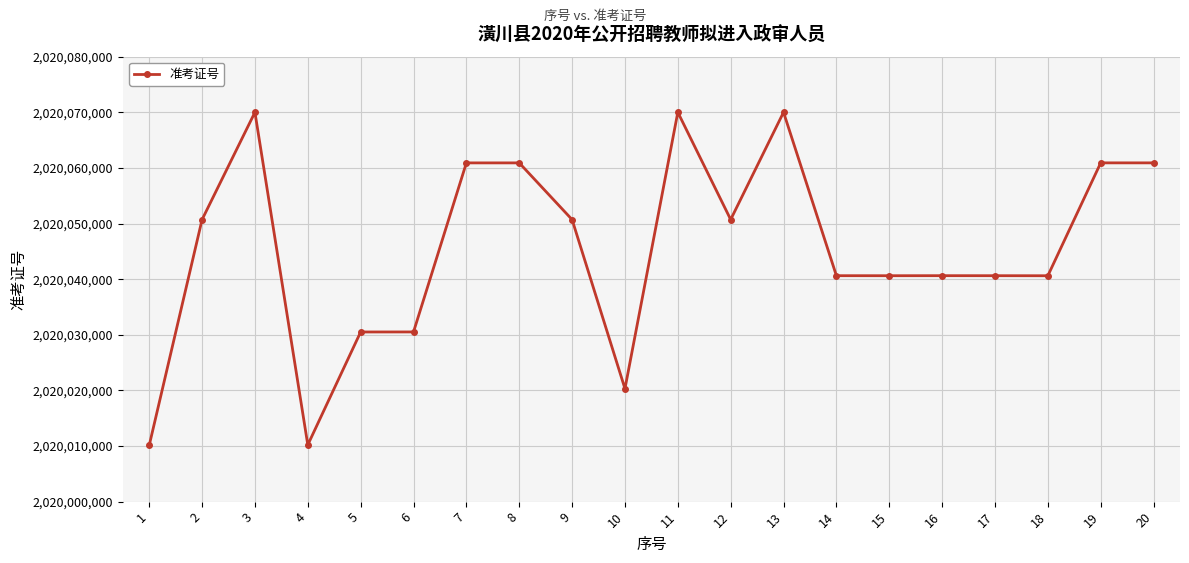

How many distinct data groups are displayed?

1